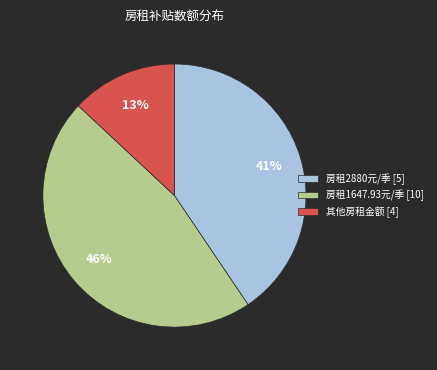

To the nearest percent, what is the average slice percentage?

33%